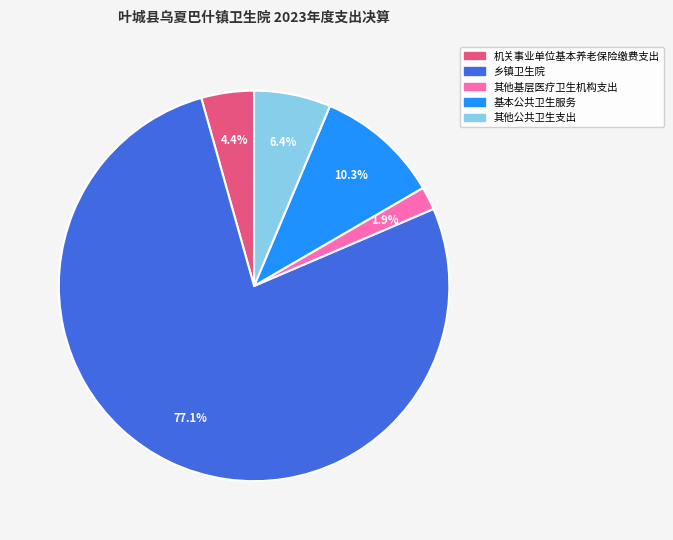

How many slices are in this pie chart?

5